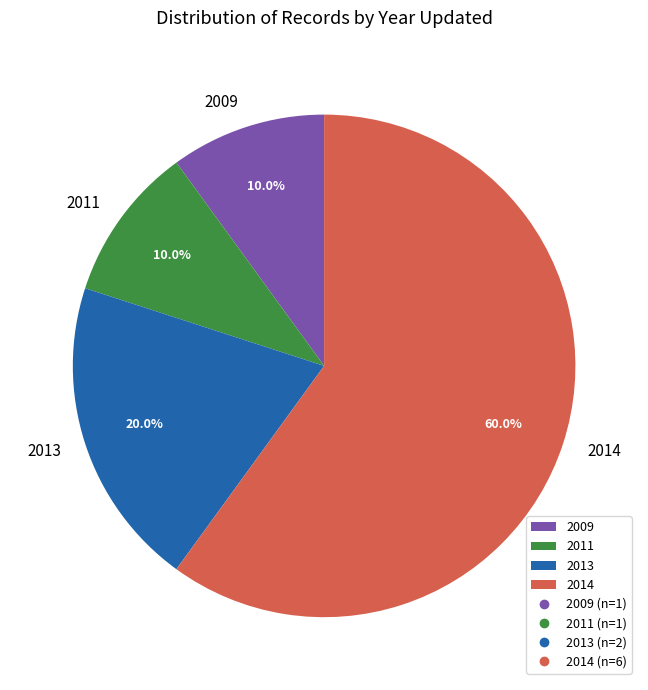

Is there any slice that represents more than half of the pie?

Yes